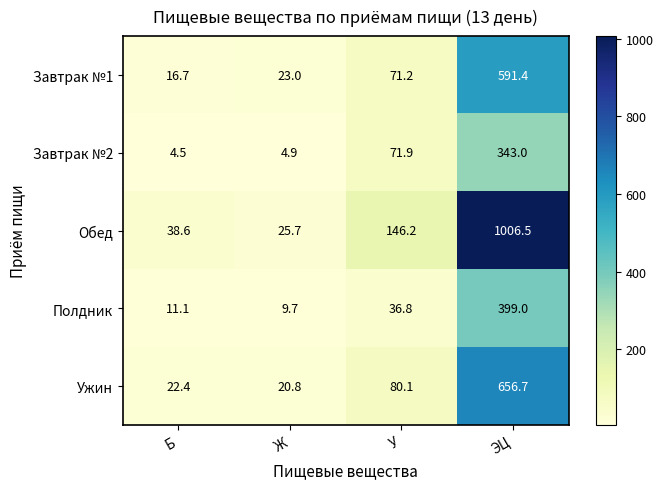

Which series has the largest total across all categories?

Обед